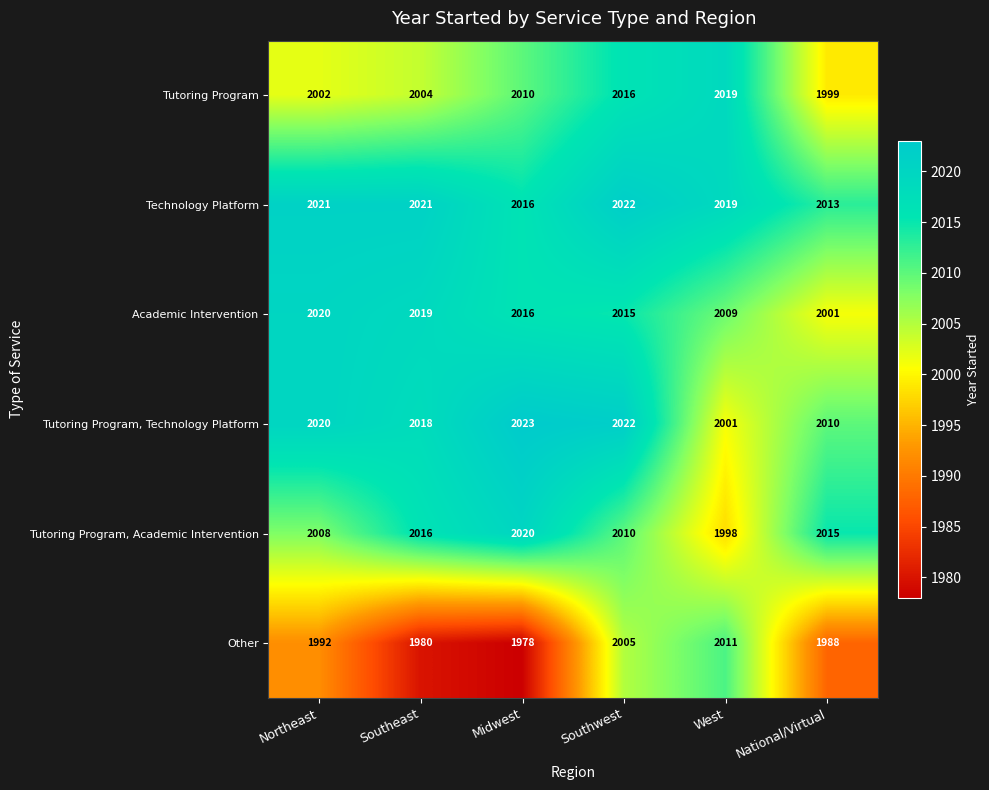

At which label is Tutoring Program, Academic Intervention closest to 2009?

Northeast